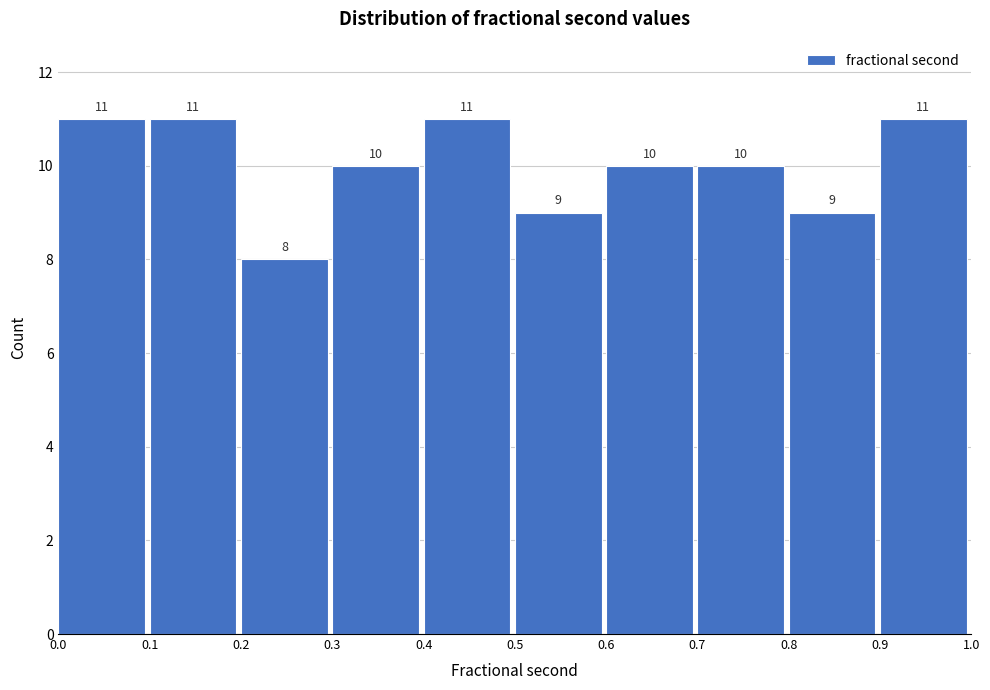

Reading right to left, transcribe all the data shown in this chart.

0.9=11	0.8=9	0.7=10	0.6=10	0.5=9	0.4=11	0.3=10	0.2=8	0.1=11	0.0=11